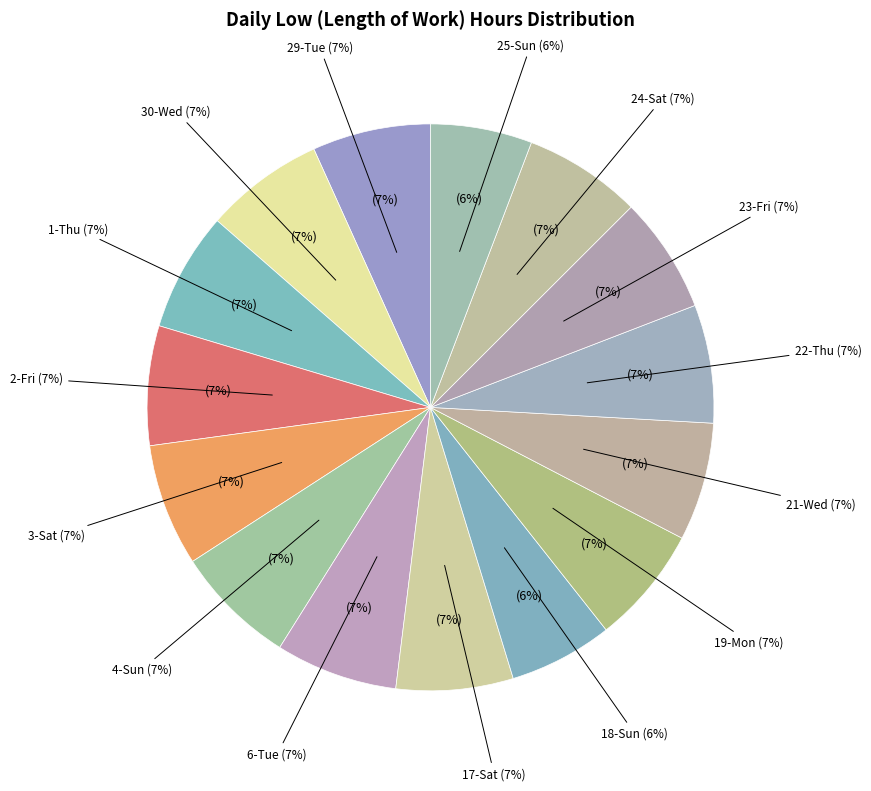

To the nearest percent, what is the difference between the largest and smallest slice percentages?

1%